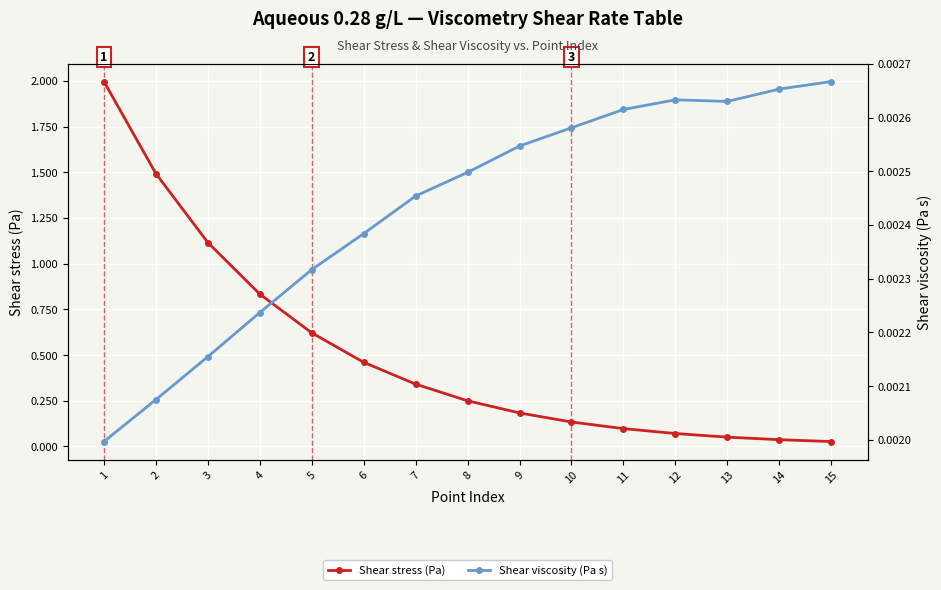

What is the difference between the maximum and minimum values in the Shear stress (Pa) series?

2.0